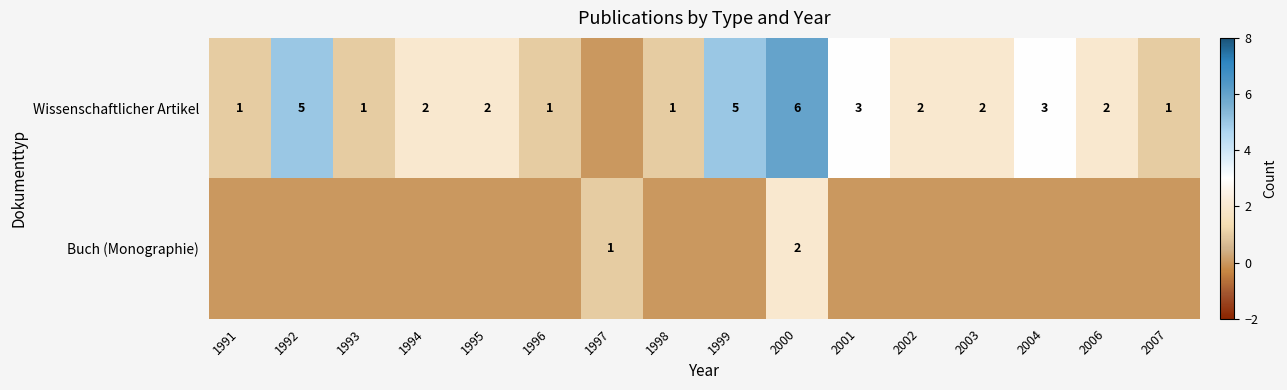

At how many categories does at least one series exceed 1?

10